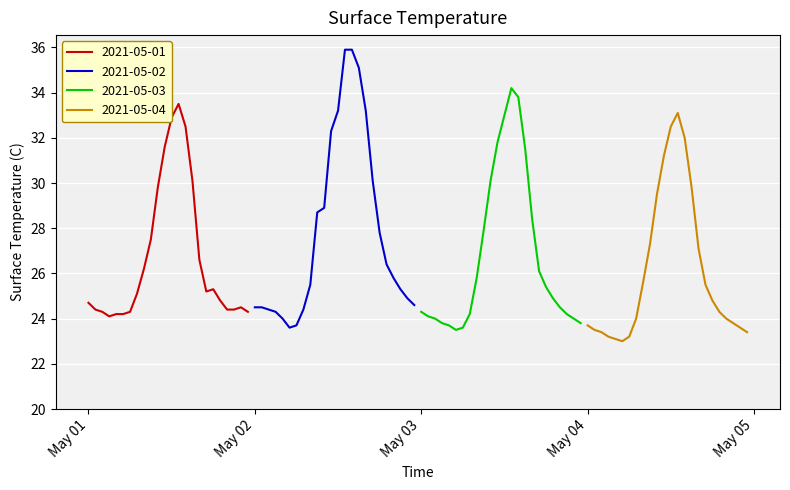

At May 03, list the series in order from largest to smallest.

2021-05-02, 2021-05-01, 2021-05-03, 2021-05-04